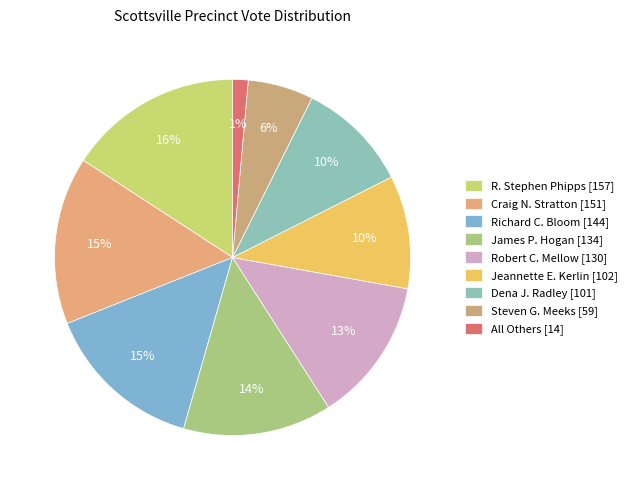

How much of the chart is everything except Jeannette E. Kerlin?

89.7%